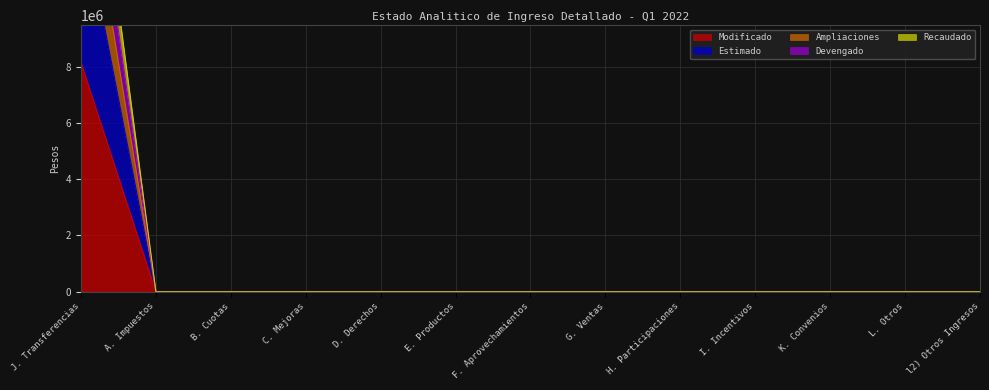

What is the sum of all Estimado values?

13752134